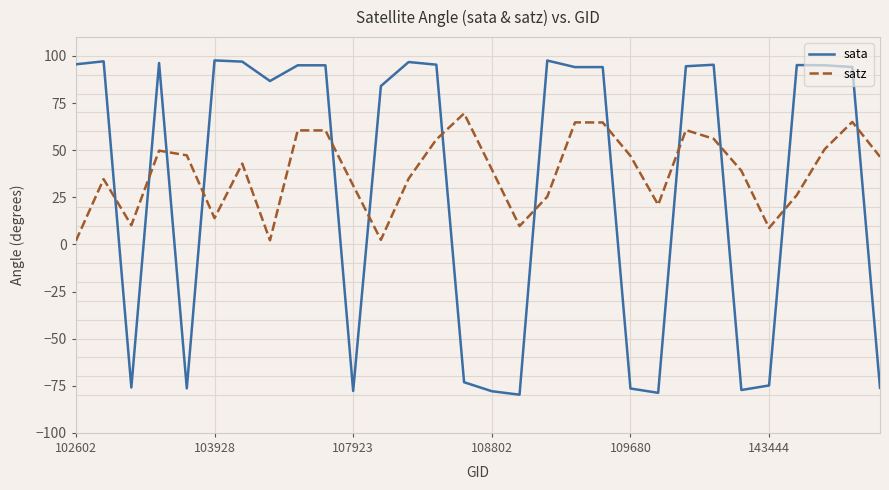

Which label corresponds to the smallest value in the chart?

16